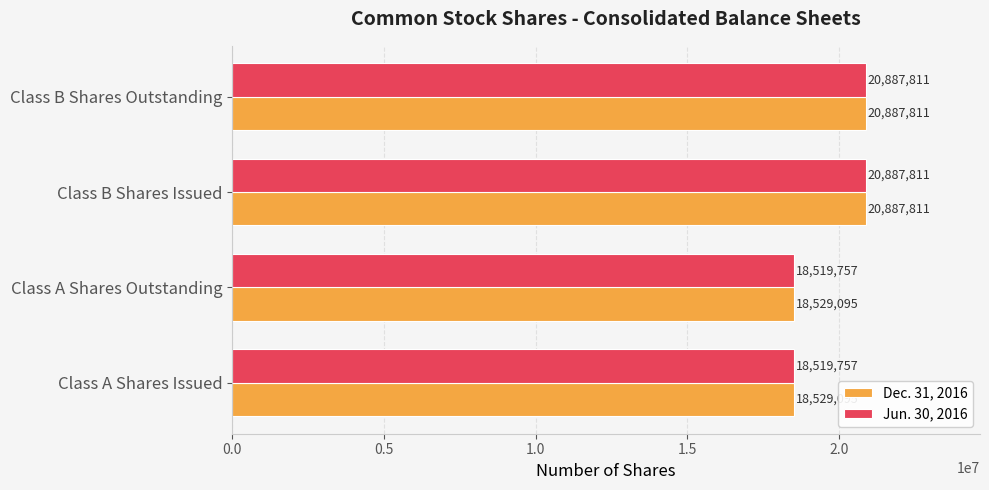

The value of Dec. 31, 2016 at Class A Shares Issued is 18529095. True or false?

True